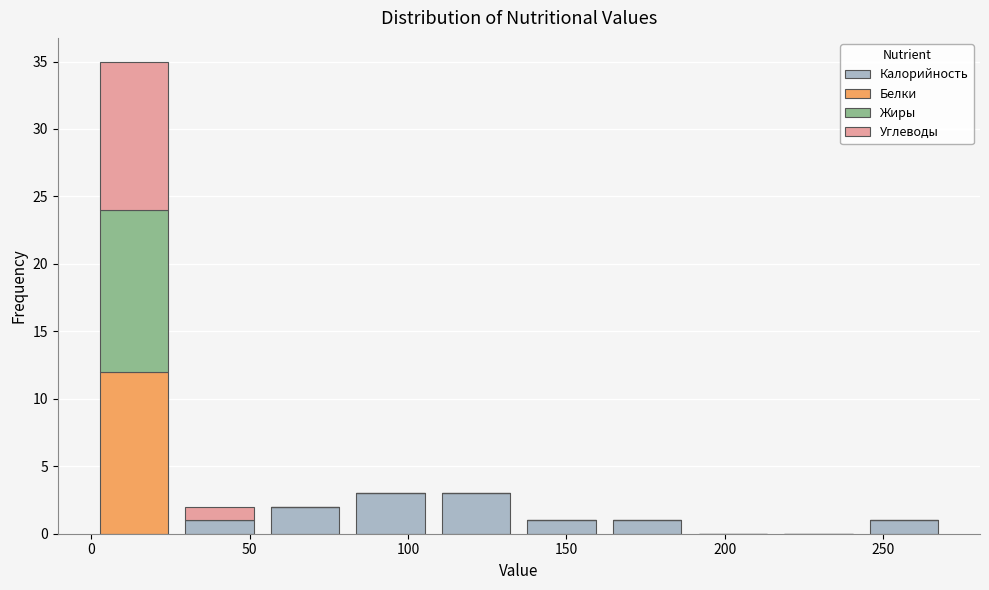

What is the total height of the stacked bar covering 162 to 189 on the x-axis? Neither the bar edges nor the heights are printed on the chart, so give them approximately, as read against the axes.

1